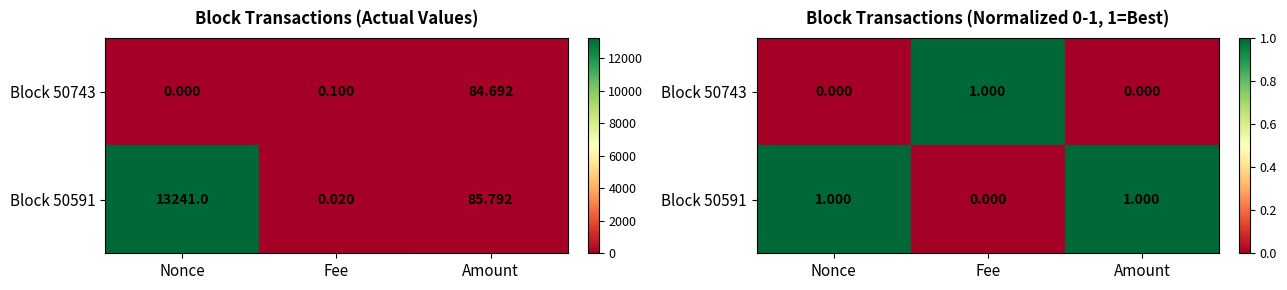

Which series has the largest total across all categories?

Block 50591